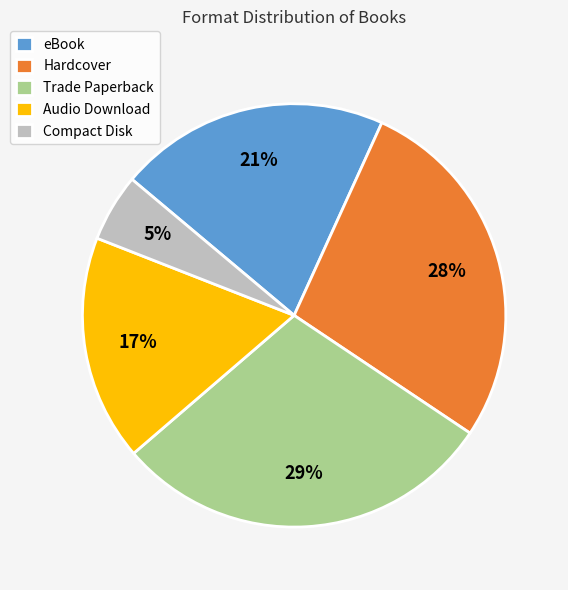

Does Hardcover represent more than half of the total?

No